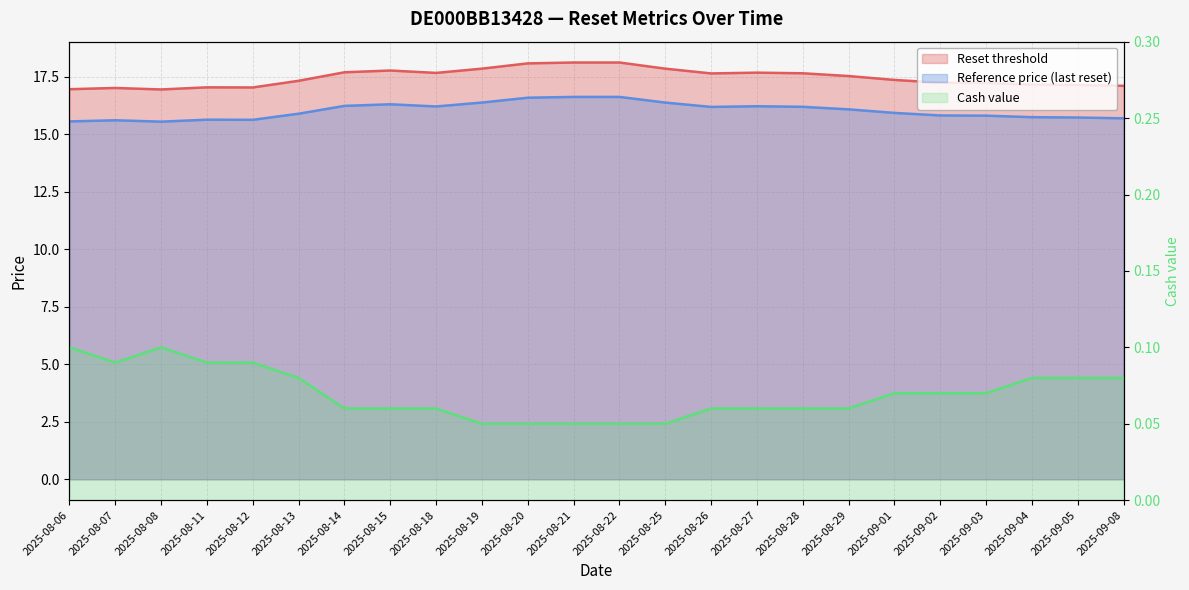

Which label corresponds to the largest value in the chart?

2025-08-21